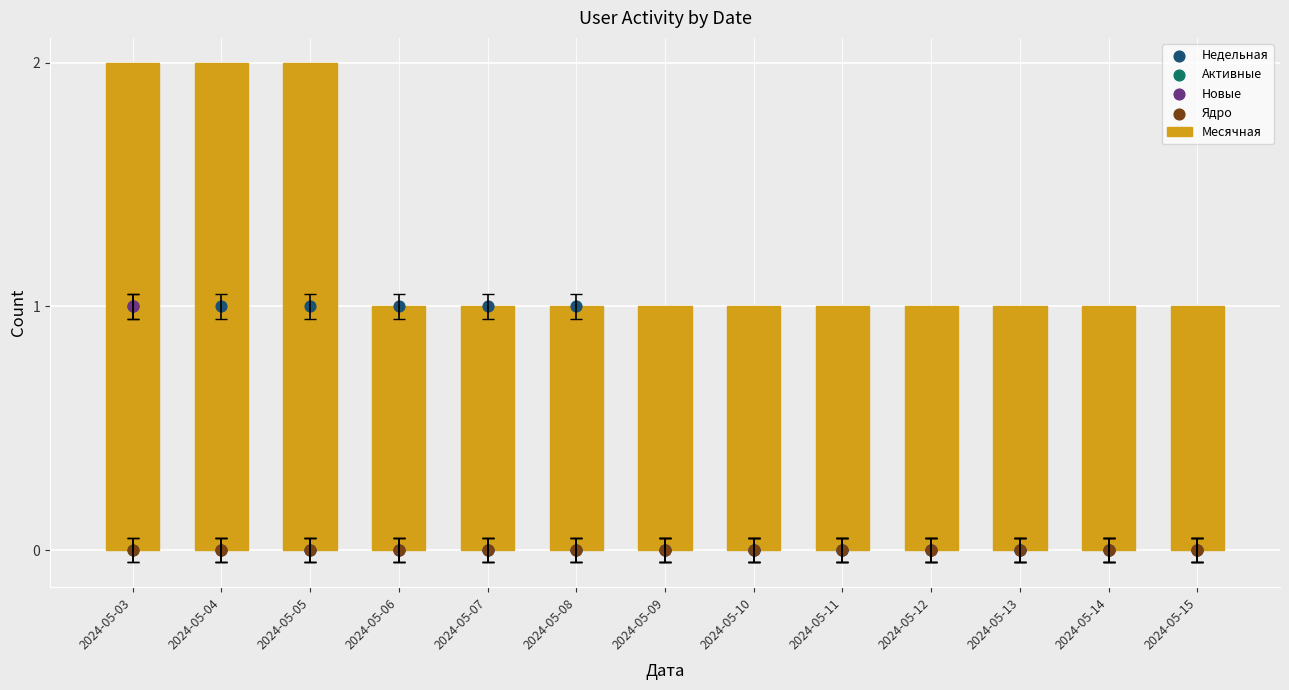

What is the total value across all series at 2024-05-13?

1